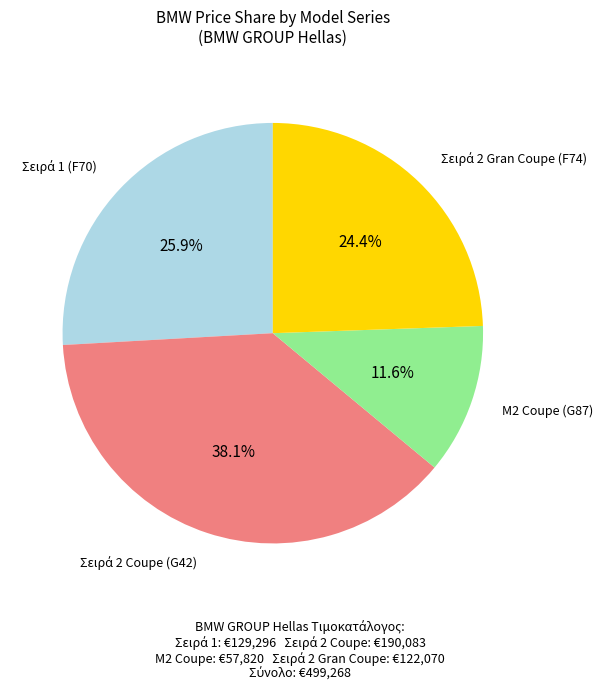

Is there a majority slice in this chart?

No